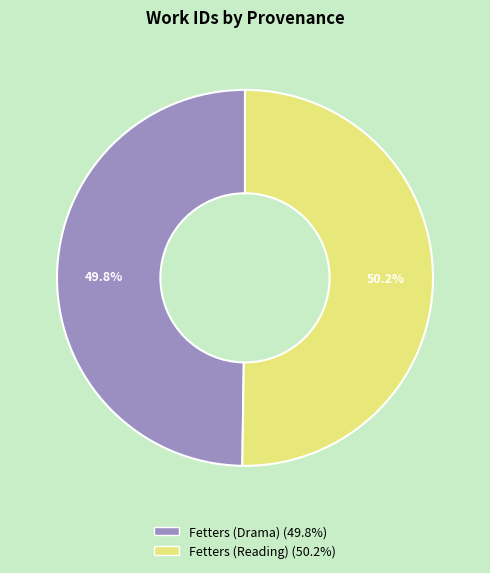

Count the number of slices in the pie.

2